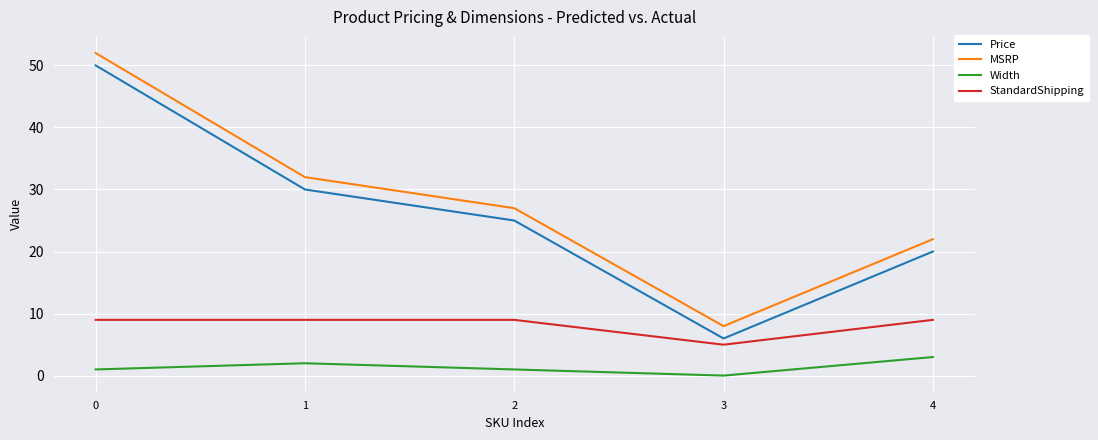

At which label is StandardShipping closest to 6?

3